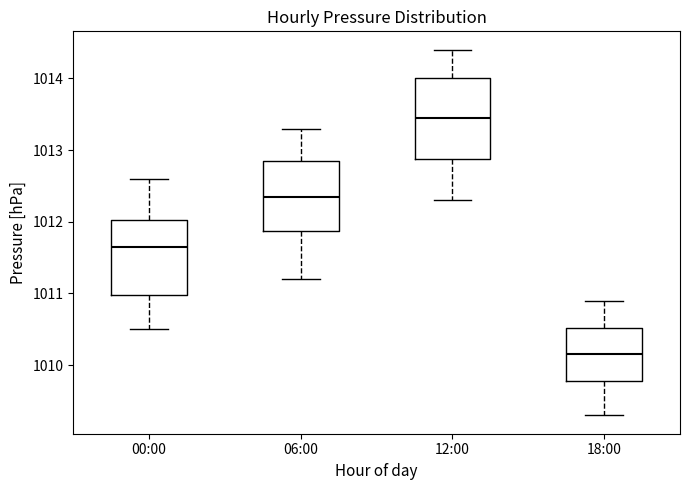

Which box's median line is the highest?

12:00